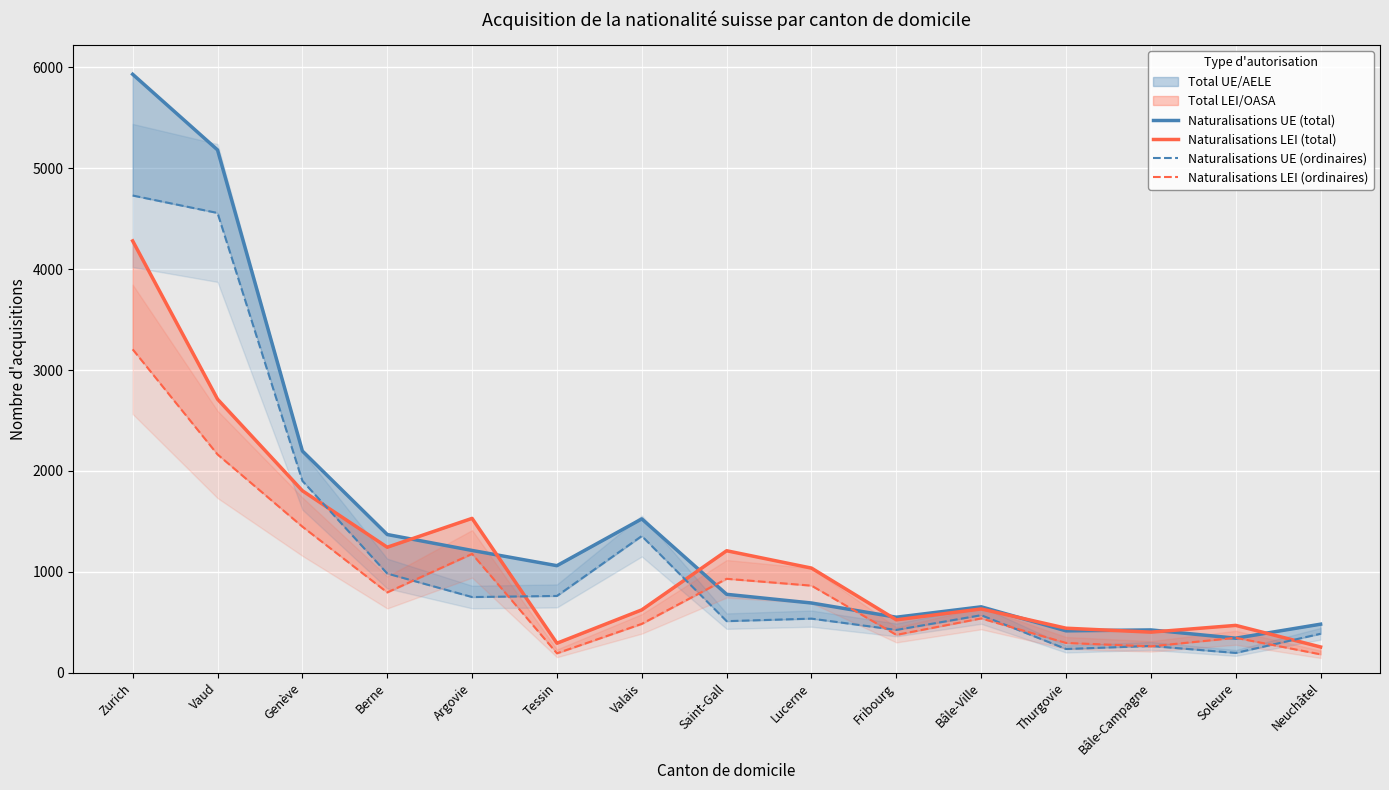

What is the difference between the maximum and minimum values in the Naturalisations UE (ordinaires) series?

4535